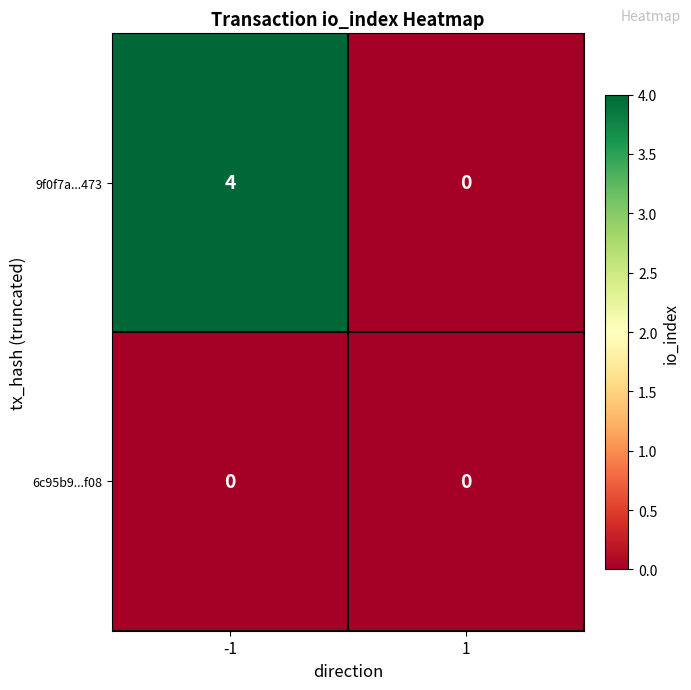

What is the total value across all series at -1?

4